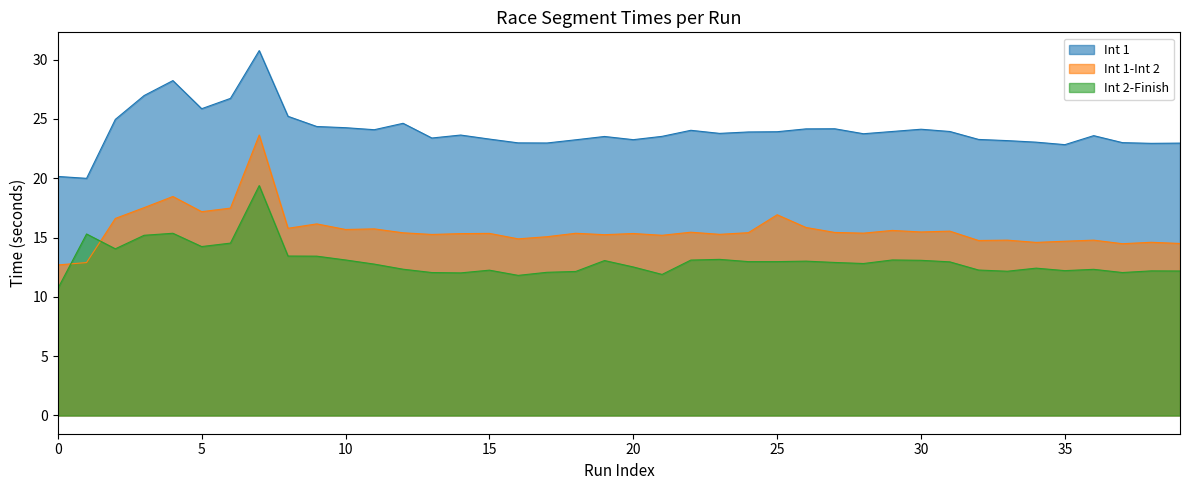

What is the spread (max minus min) of values at 35?

10.6